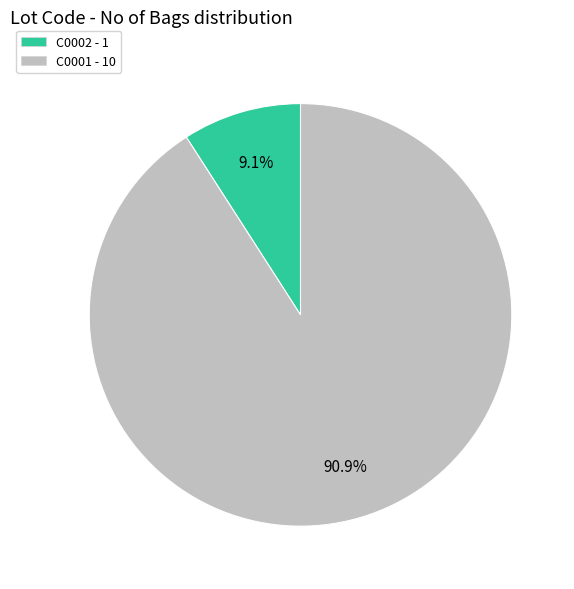

Do C0002 and C0001 together represent more than half of the pie?

Yes